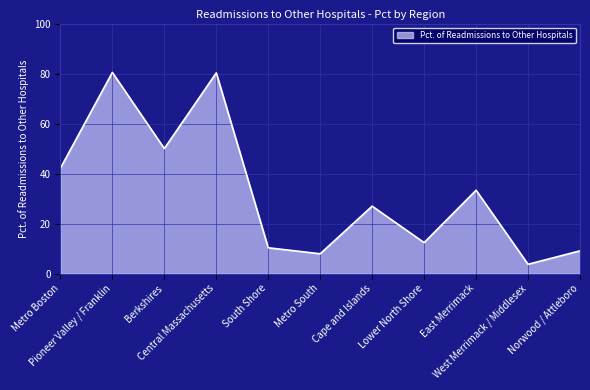

What is the smallest value displayed?

3.7